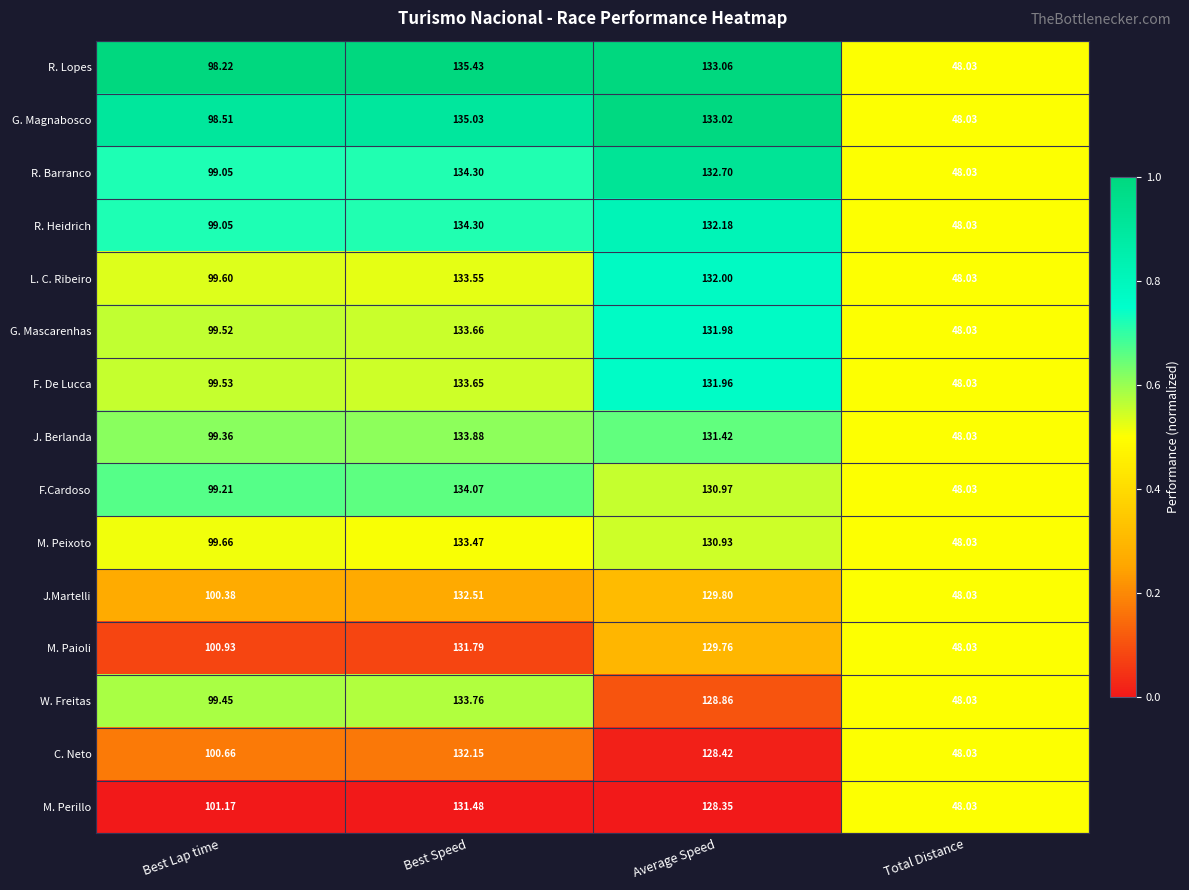

At which category is the sum across all series the highest?

Best Speed